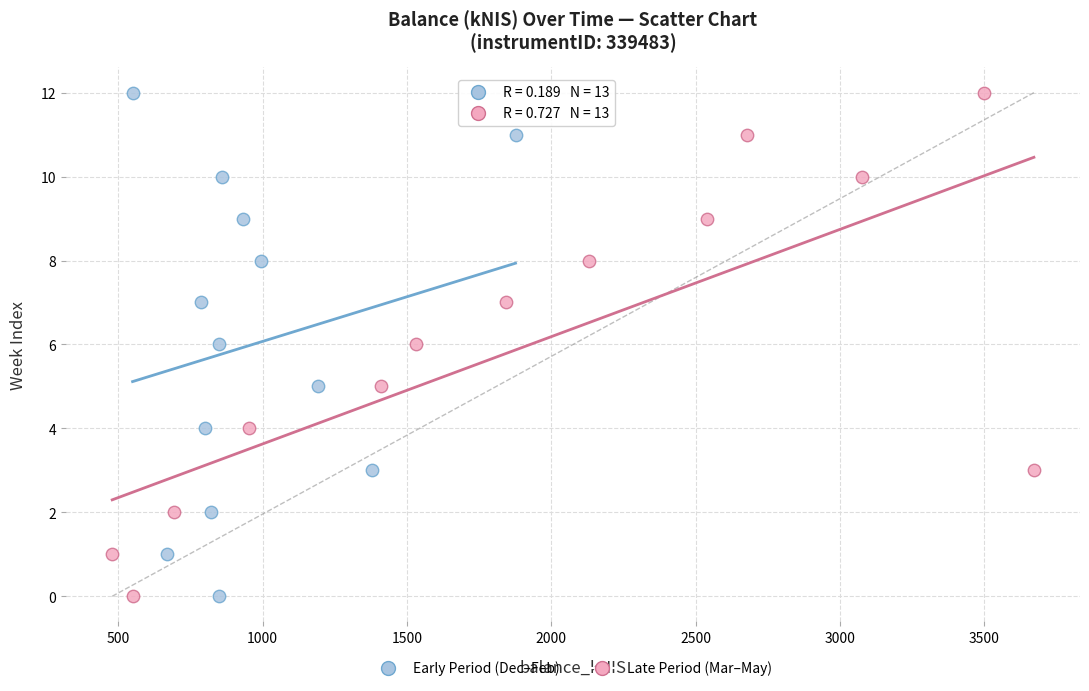

What are all the series names shown in the legend?

Early Period (Dec–Feb), Late Period (Mar–May)